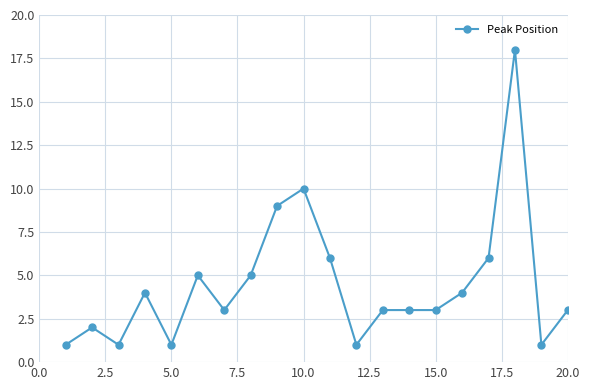

What is the average value?

4